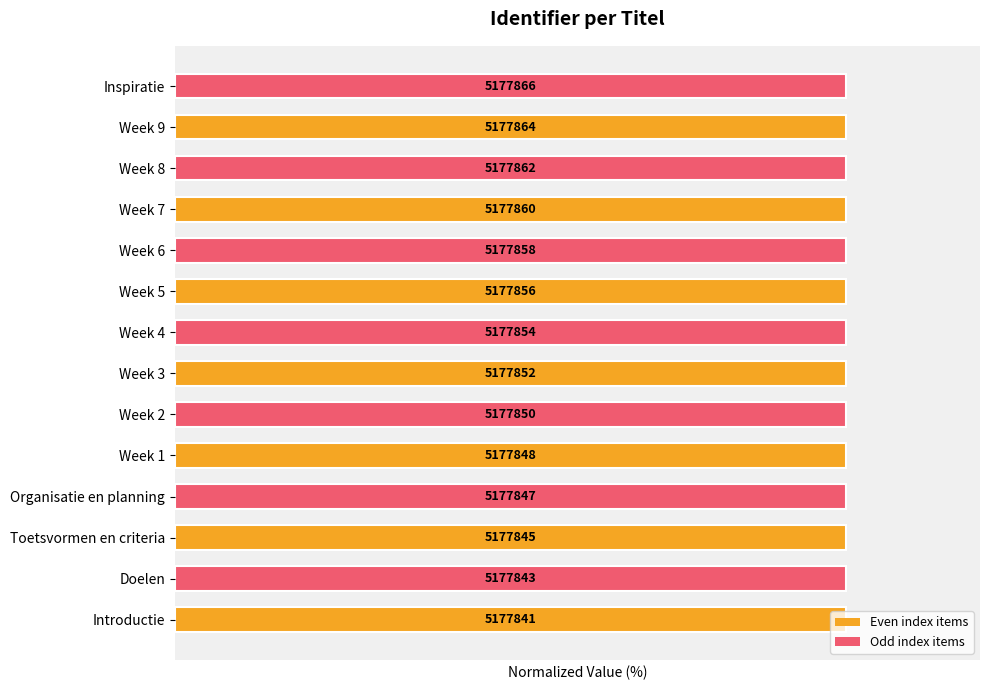

Does the chart contain any negative values?

No